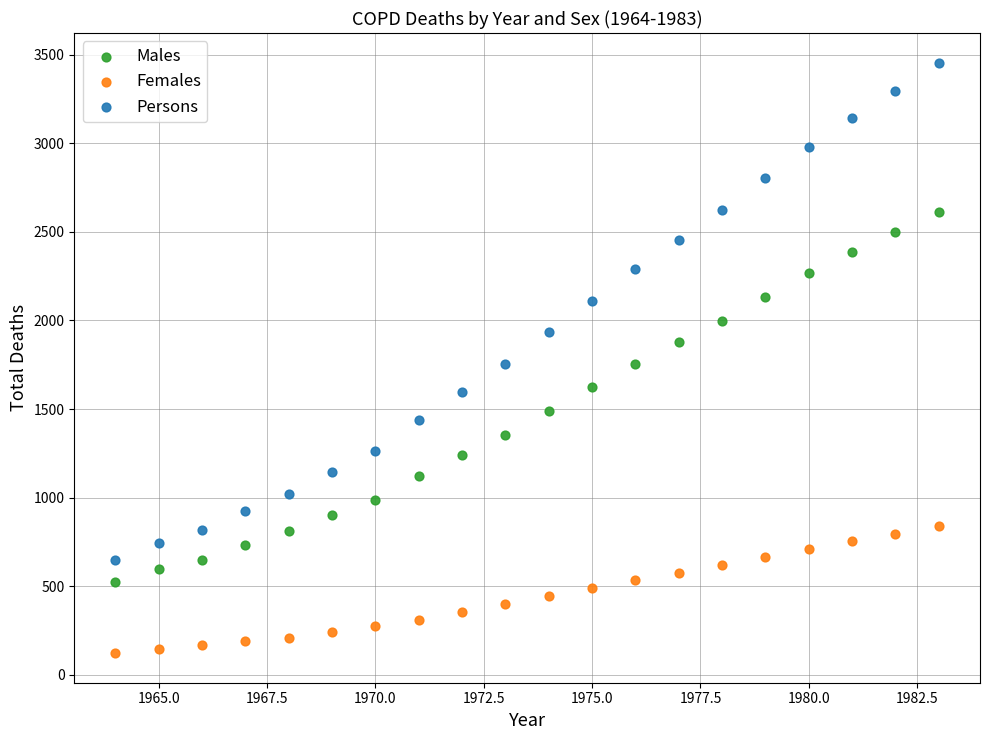

Which series contains the highest Y value?

Persons